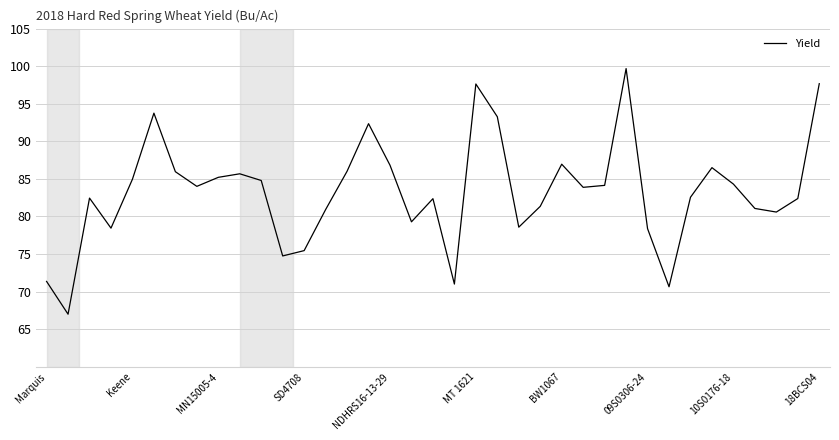

What is the greatest value displayed?

99.7